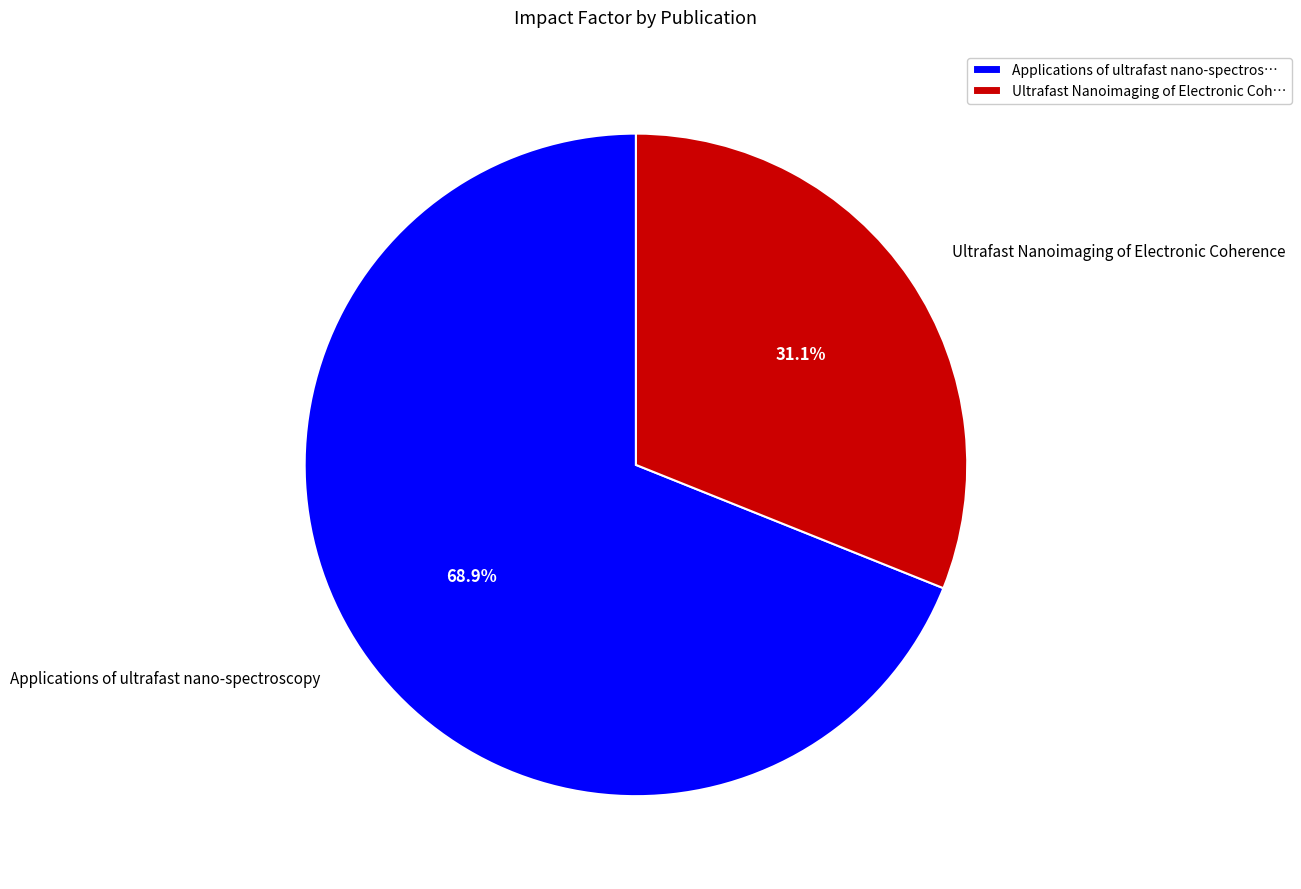

How many slices are in this pie chart?

2